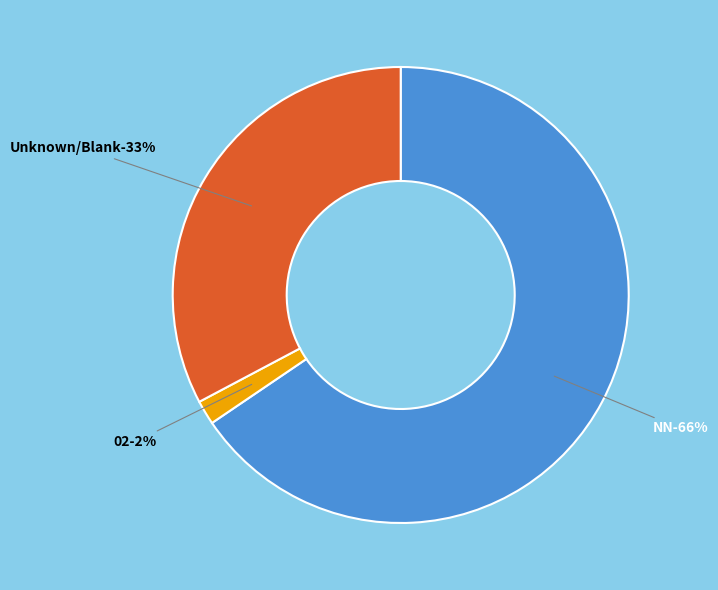

The NN slice represents 66% of the pie. True or false?

True